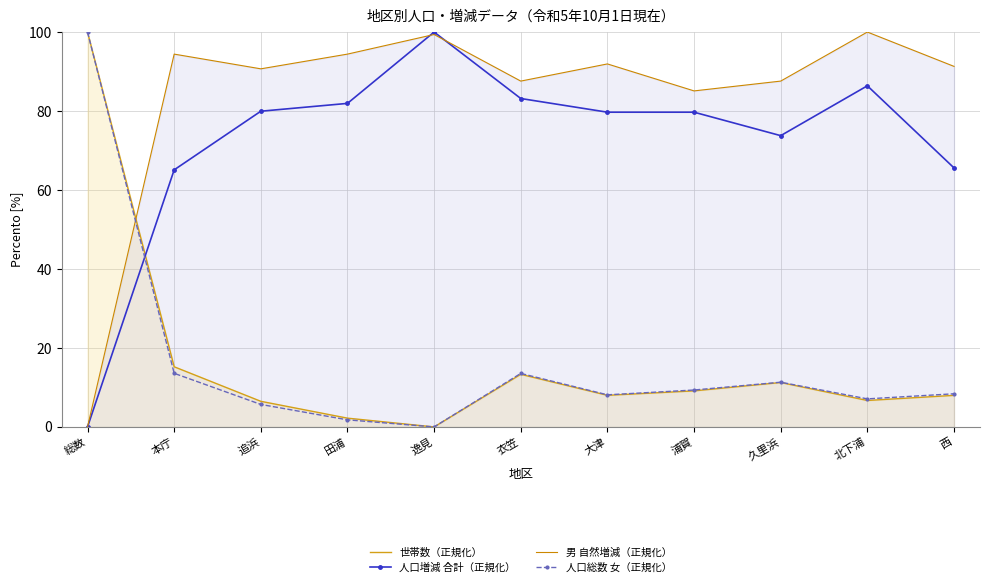

What are all the series names shown in the legend?

世帯数（正規化）, 人口増減 合計（正規化）, 男 自然増減（正規化）, 人口総数 女（正規化）